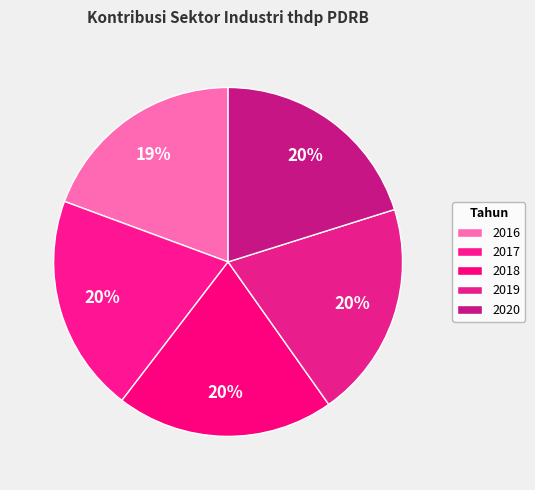

Combined, do 2018 and 2016 account for over 50%?

No